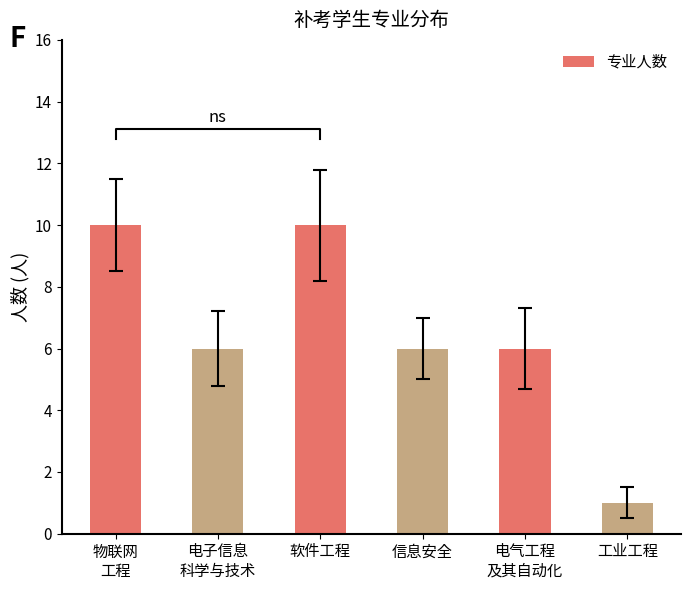

List the labels in order of value, largest first.

物联网
工程, 软件工程, 电子信息
科学与技术, 信息安全, 电气工程
及其自动化, 工业工程